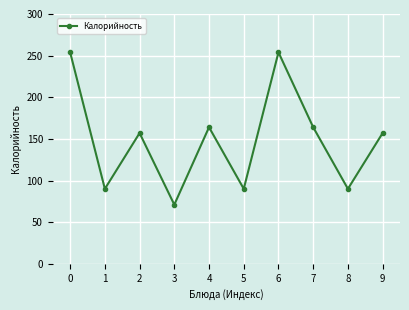

What is the minimum value shown in the chart?

71